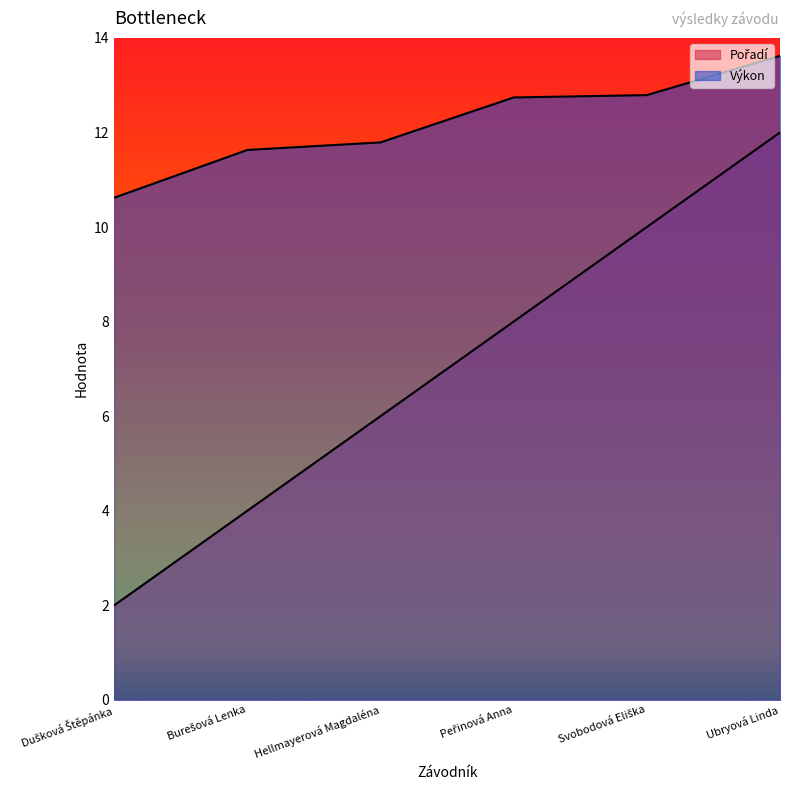

What is the value of the Pořadí point at the 3rd from the left?

6.0